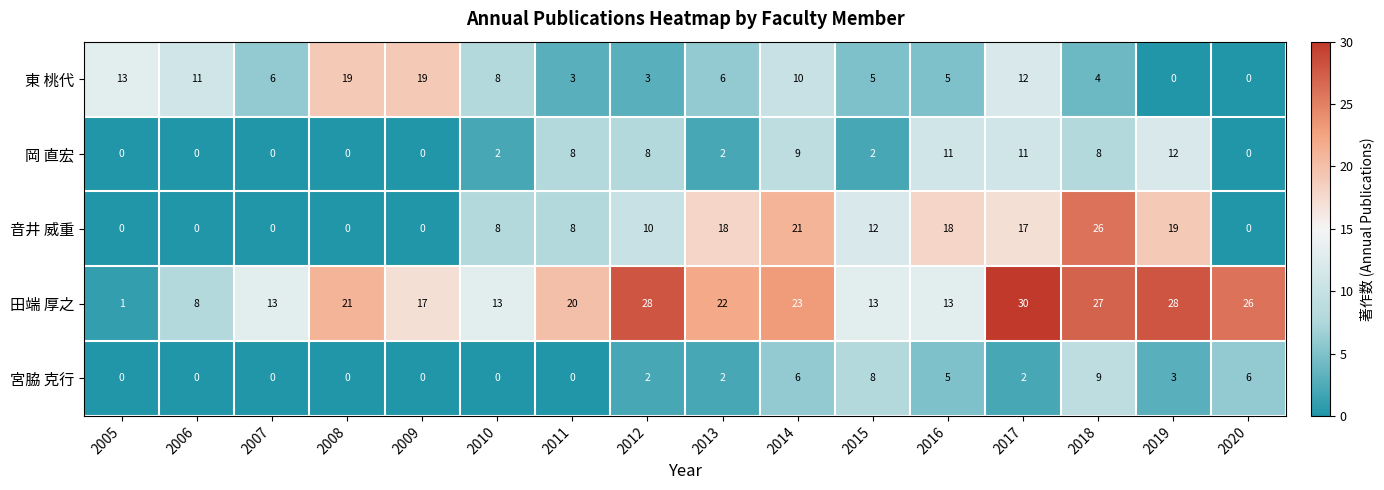

Which label corresponds to the largest value in the chart?

2017